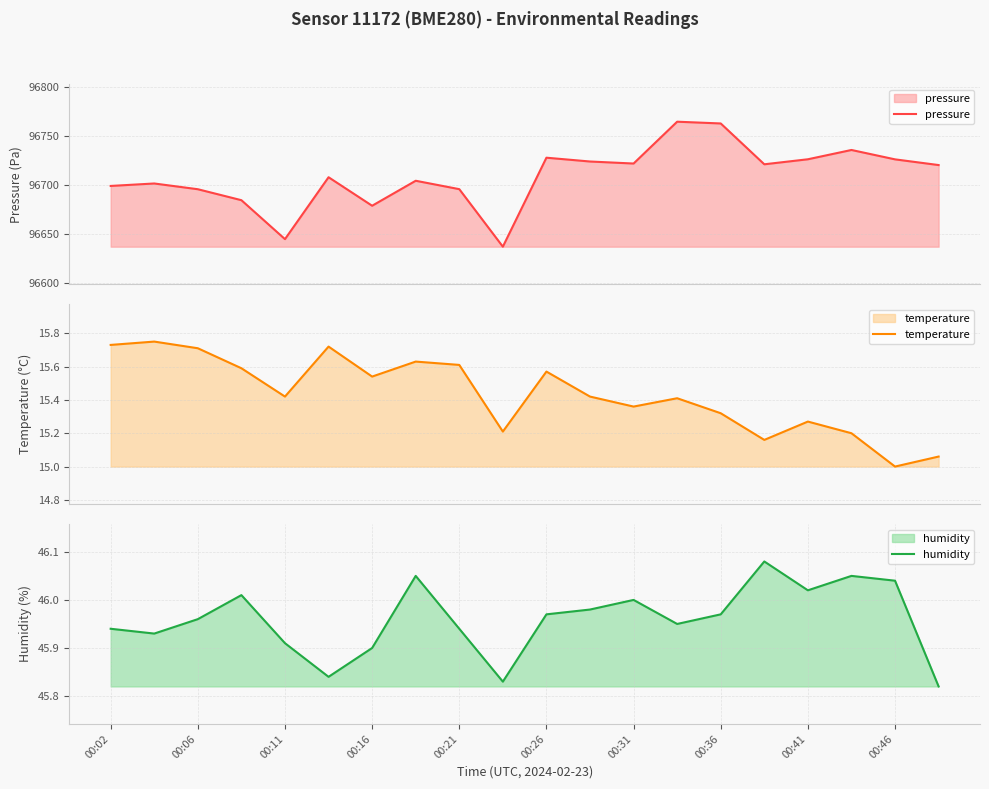

At how many categories does at least one series exceed 17756?

20